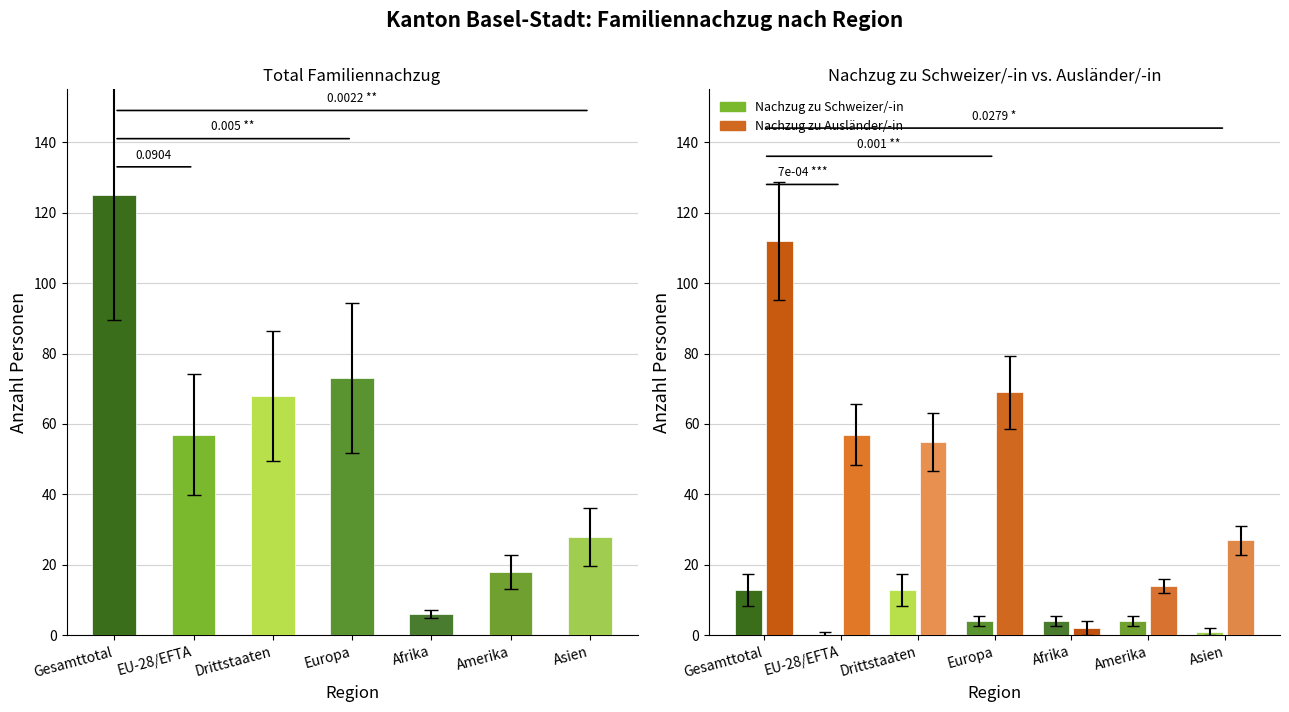

Which series has the widest spread of values?

Total